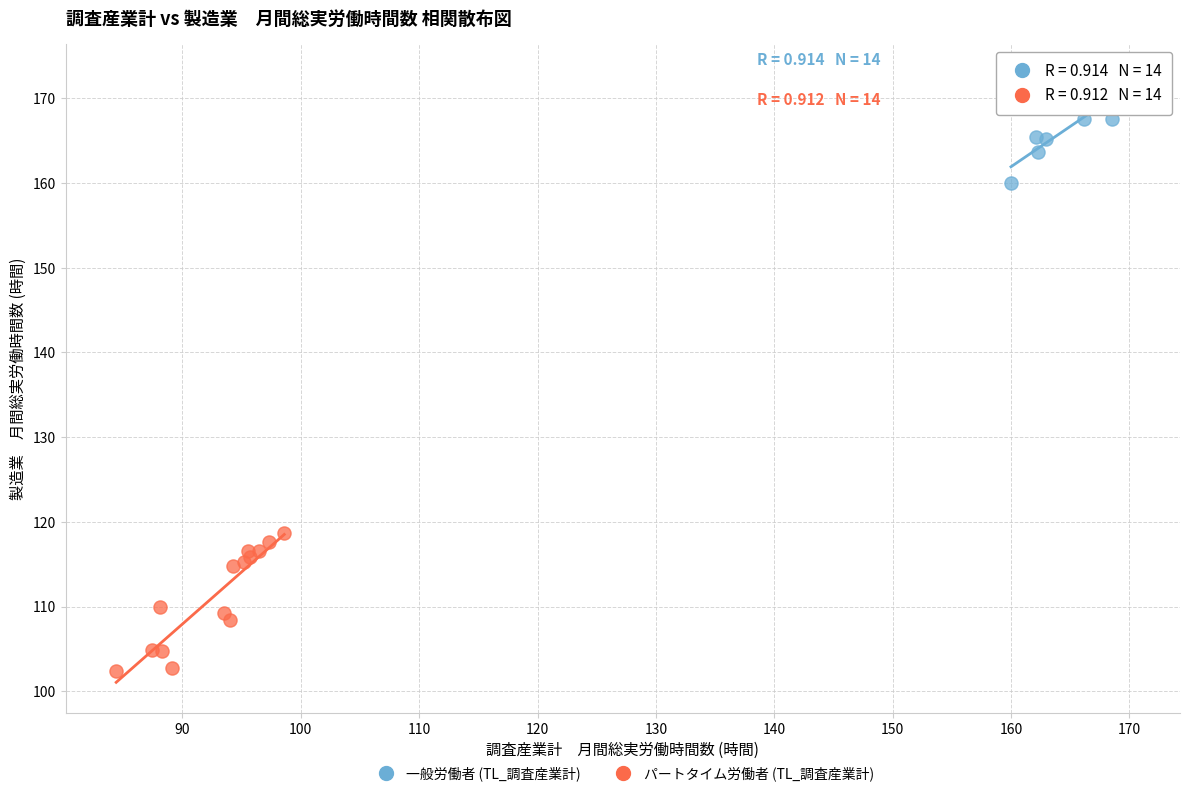

What are all the series names shown in the legend?

一般労働者 (TL_調査産業計), パートタイム労働者 (TL_調査産業計)